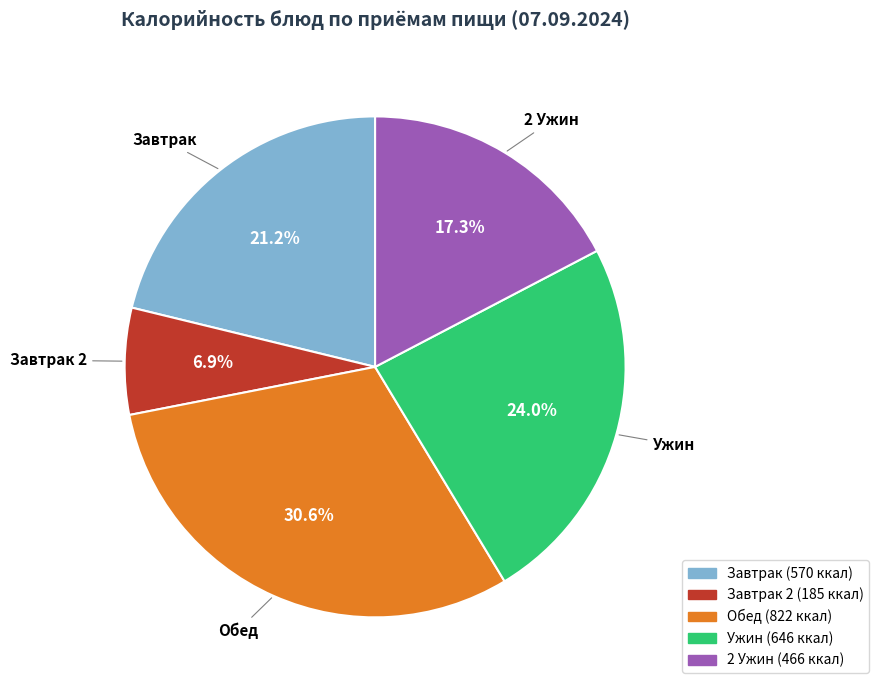

Is there any slice that represents more than half of the pie?

No